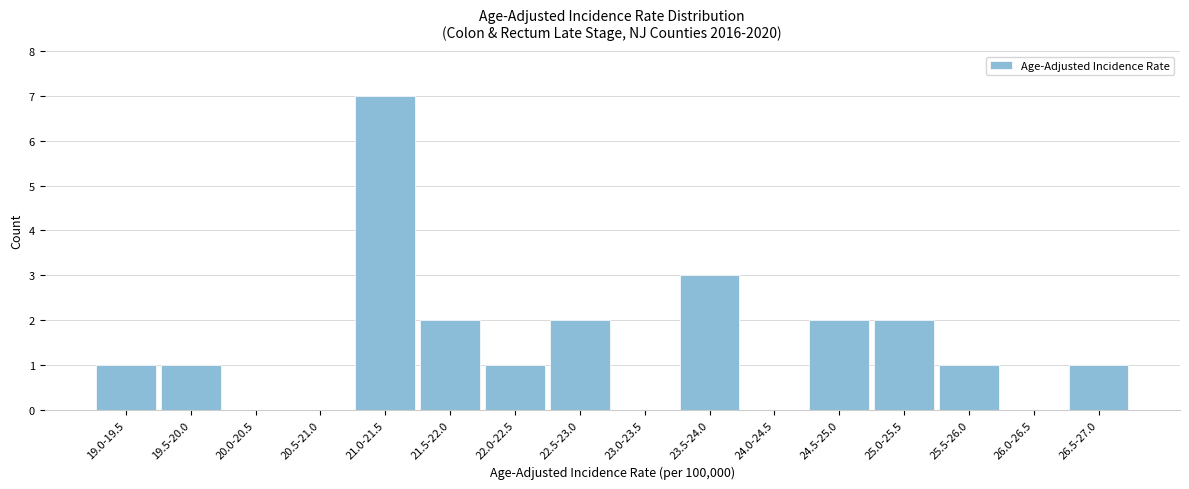

Reading right to left, list all the values displayed in this chart.

26.5-27.0=1	26.0-26.5=0	25.5-26.0=1	25.0-25.5=2	24.5-25.0=2	24.0-24.5=0	23.5-24.0=3	23.0-23.5=0	22.5-23.0=2	22.0-22.5=1	21.5-22.0=2	21.0-21.5=7	20.5-21.0=0	20.0-20.5=0	19.5-20.0=1	19.0-19.5=1